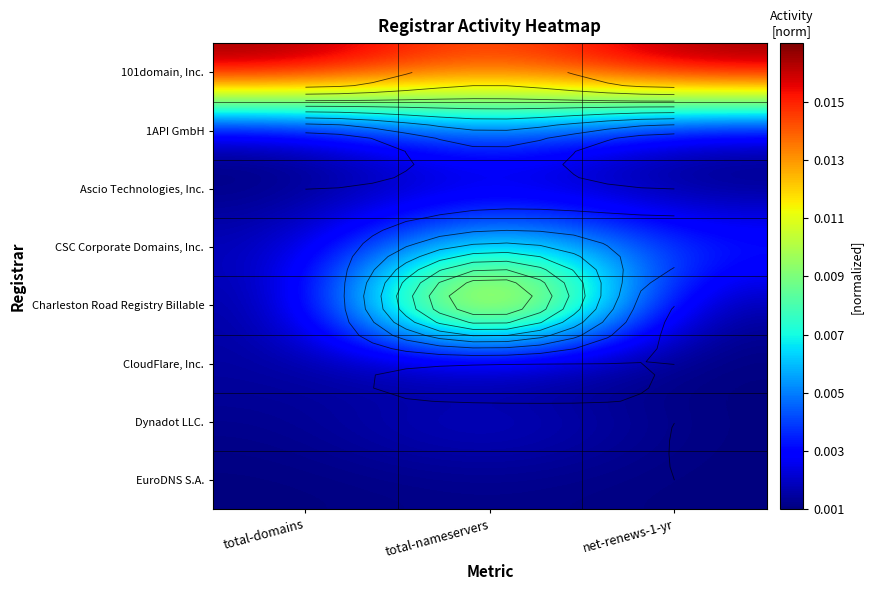

At which category is the sum across all series the highest?

total-nameservers